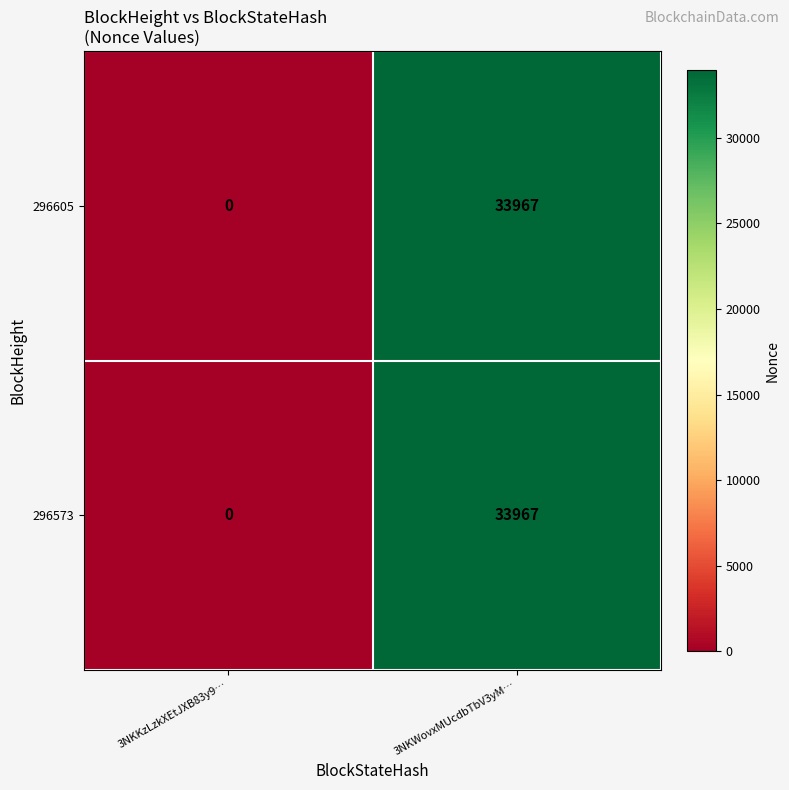

What is the difference between the maximum and minimum values in the 296573 series?

33967